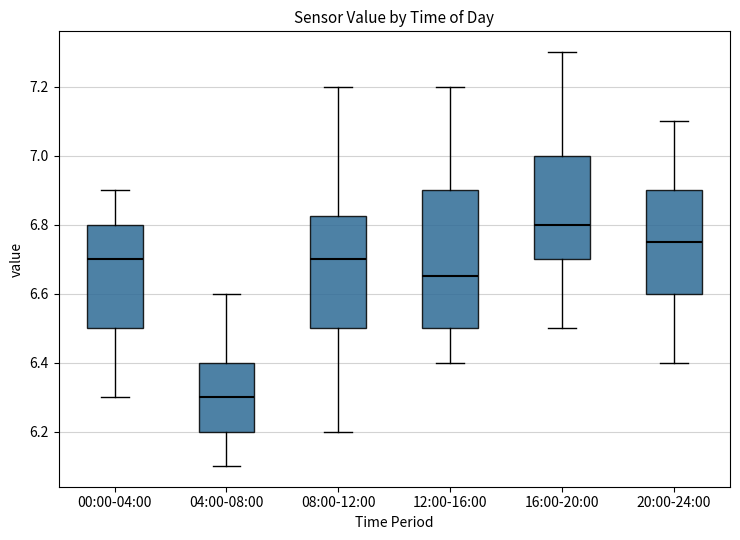

Which box is the tallest, from its lower edge to its upper edge?

12:00-16:00